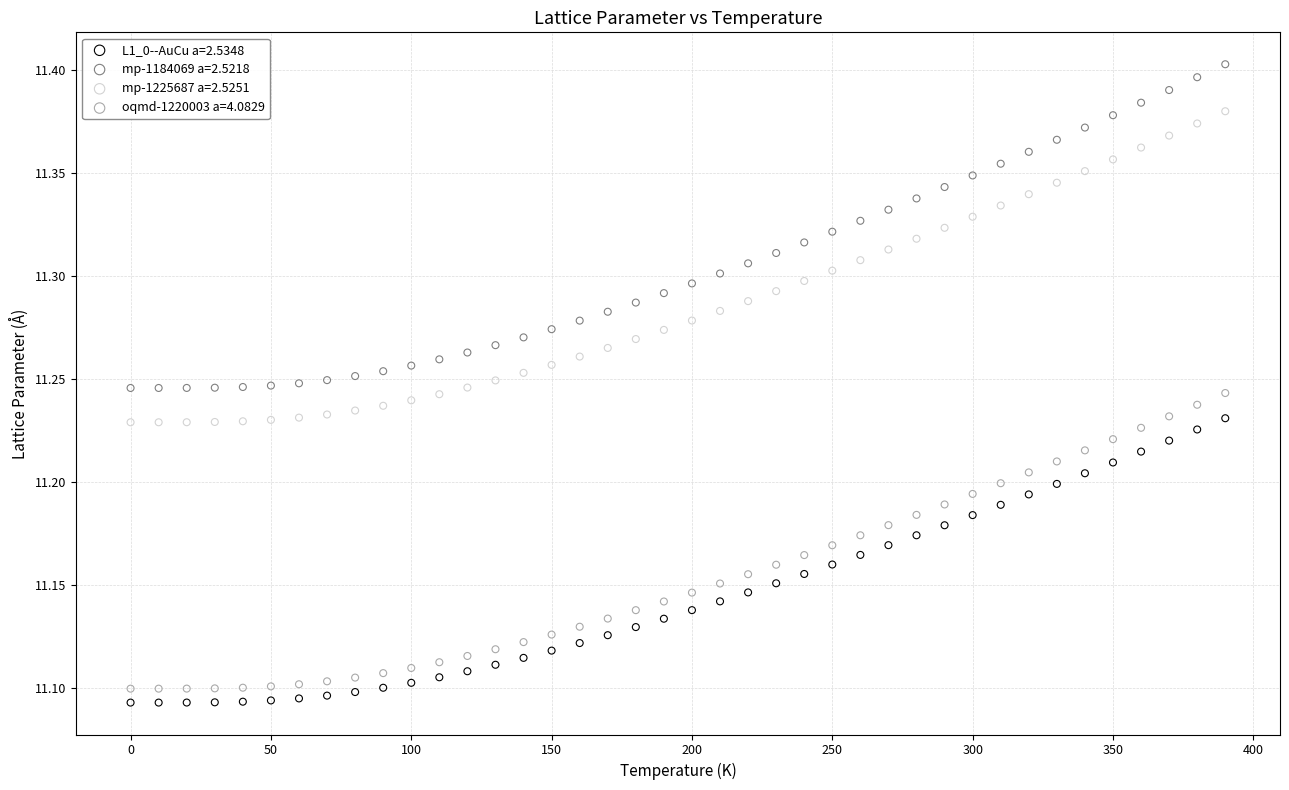

Which series reaches the minimum Y coordinate?

L1_0--AuCu a=2.5348